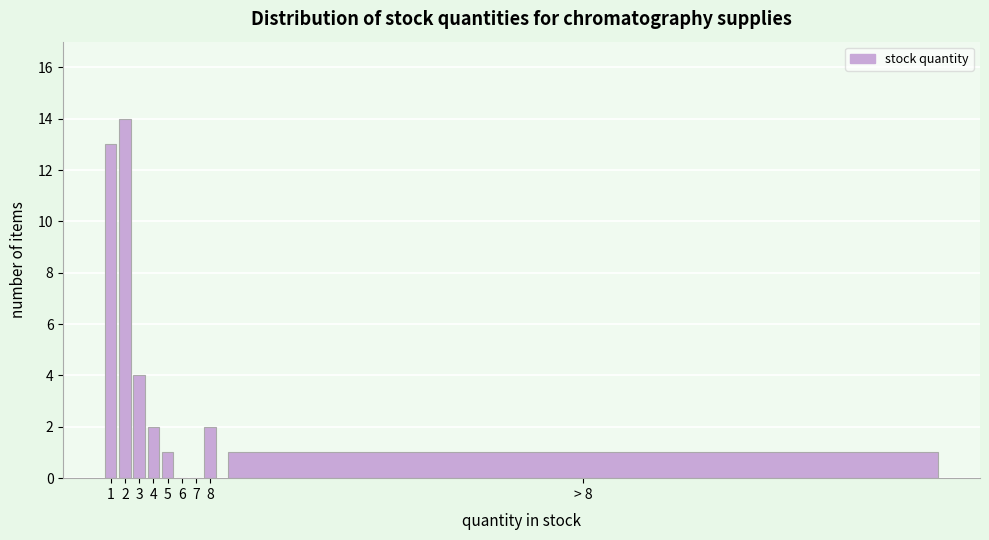

Reading right to left, list all the values displayed in this chart.

> 8=1	8=2	7=0	6=0	5=1	4=2	3=4	2=14	1=13